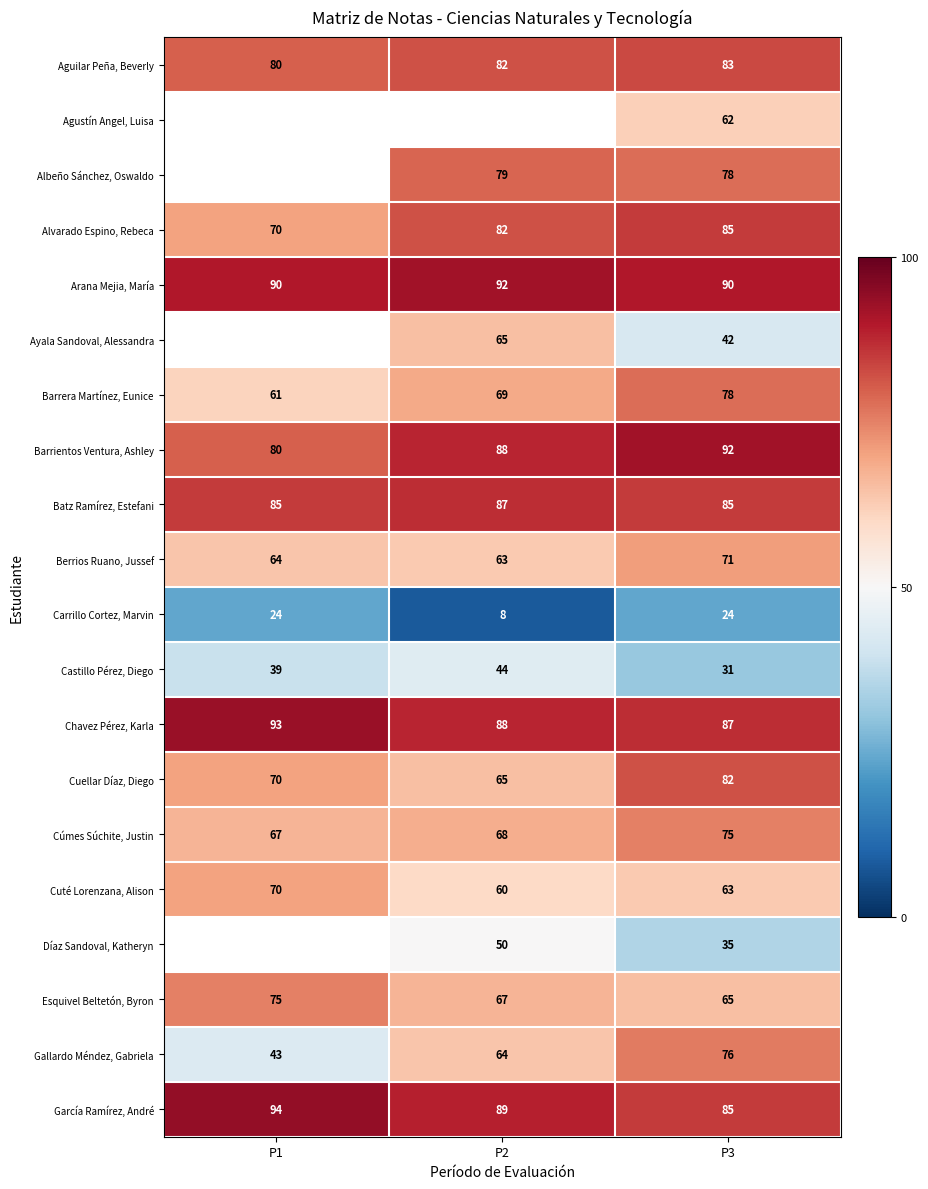

What is the average value of the Arana Mejia, María series?

91